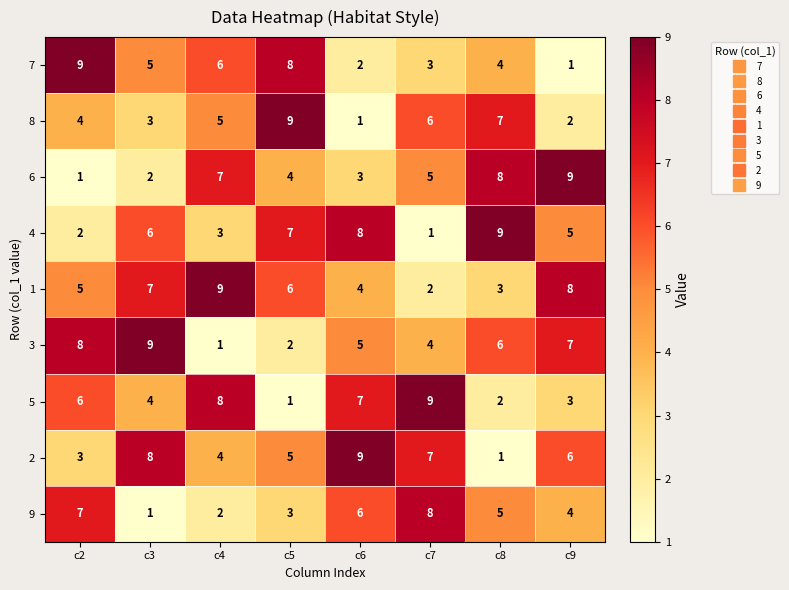

How many data points does each series have?

8